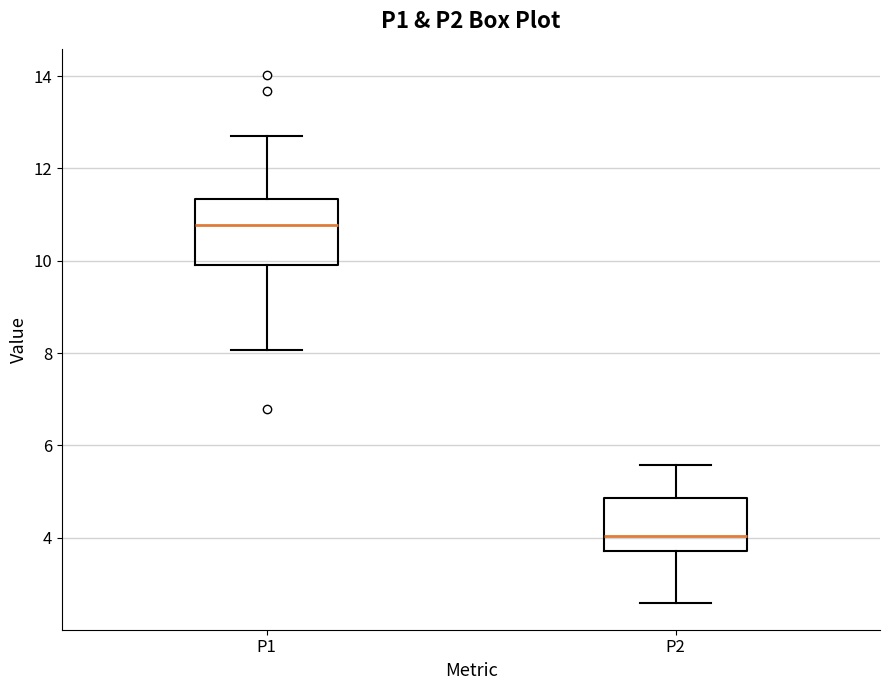

Reading left to right, read every box against the y-axis: the position of its median line, the range the box covers, and the ends of its whiskers. The values are not printed on the chart, so give them approximately, as read against the axis.

P1: median 10.8, box 10.0 to 11.4, whiskers 8.0 to 12.8
P2: median 4.0, box 3.8 to 4.8, whiskers 2.6 to 5.6